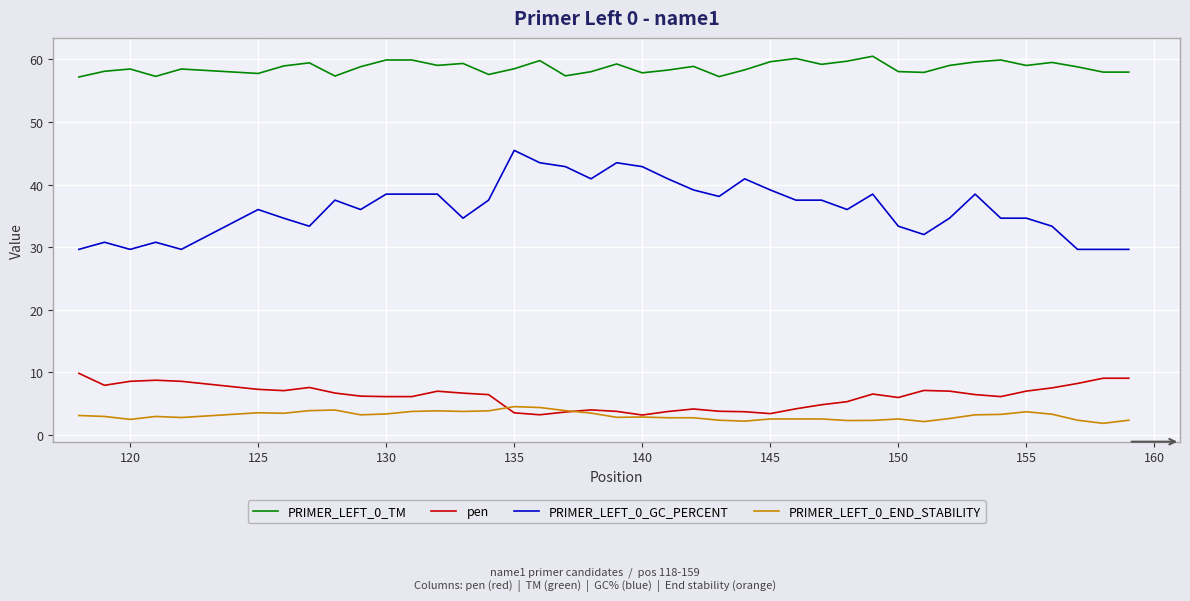

Which series has the largest total across all categories?

PRIMER_LEFT_0_TM